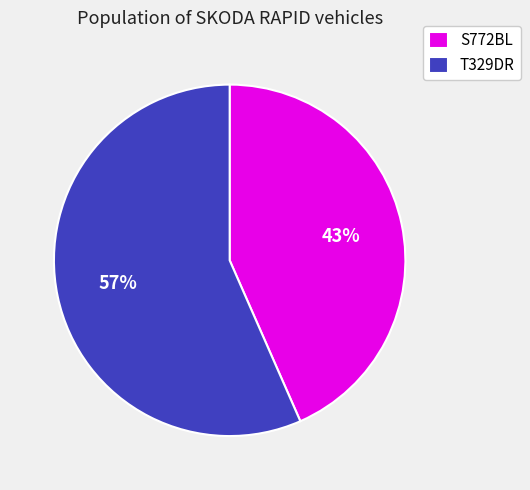

What is the ratio of the value at T329DR to the value at S772BL?

1.3